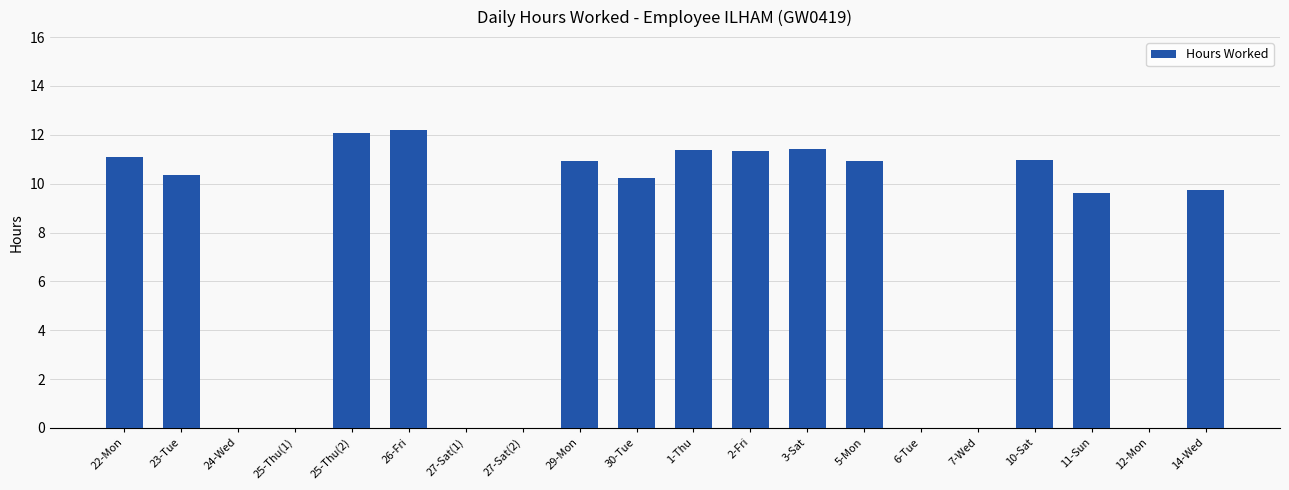

What is the sum of the values at 29-Mon and 23-Tue?

21.3